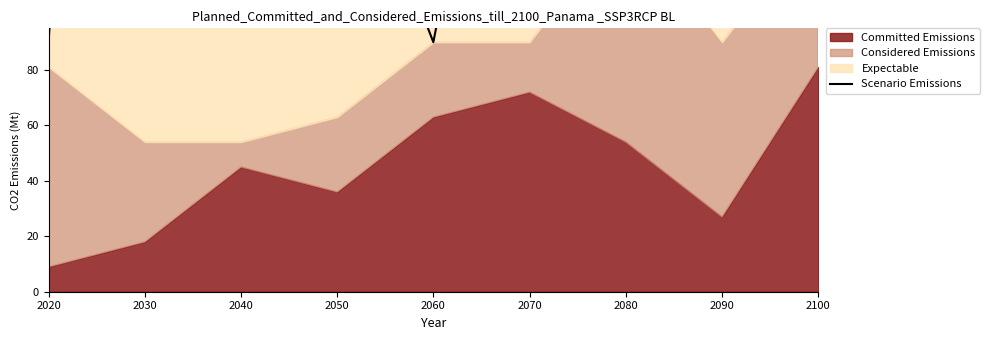

True or false: the data shows 52 at 2060.

False